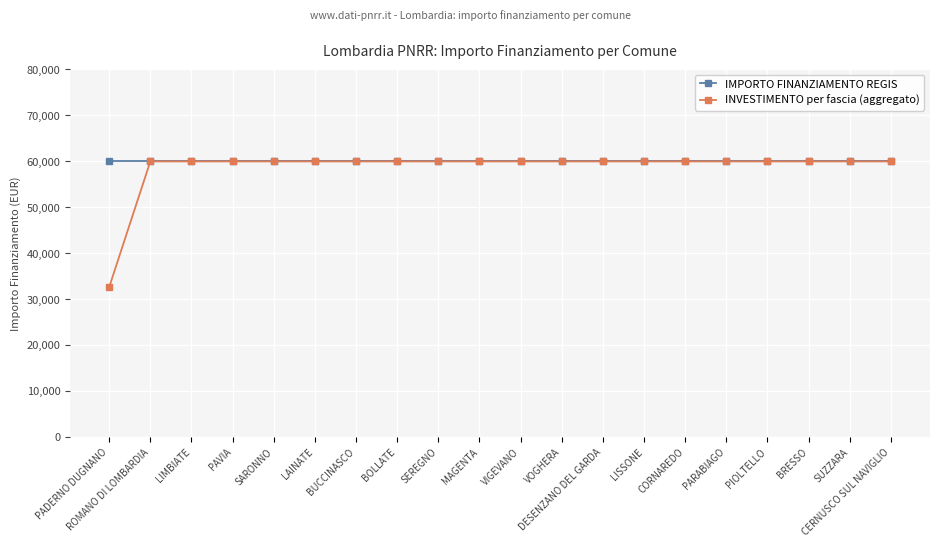

What is the total value across all series at SUZZARA?

119932